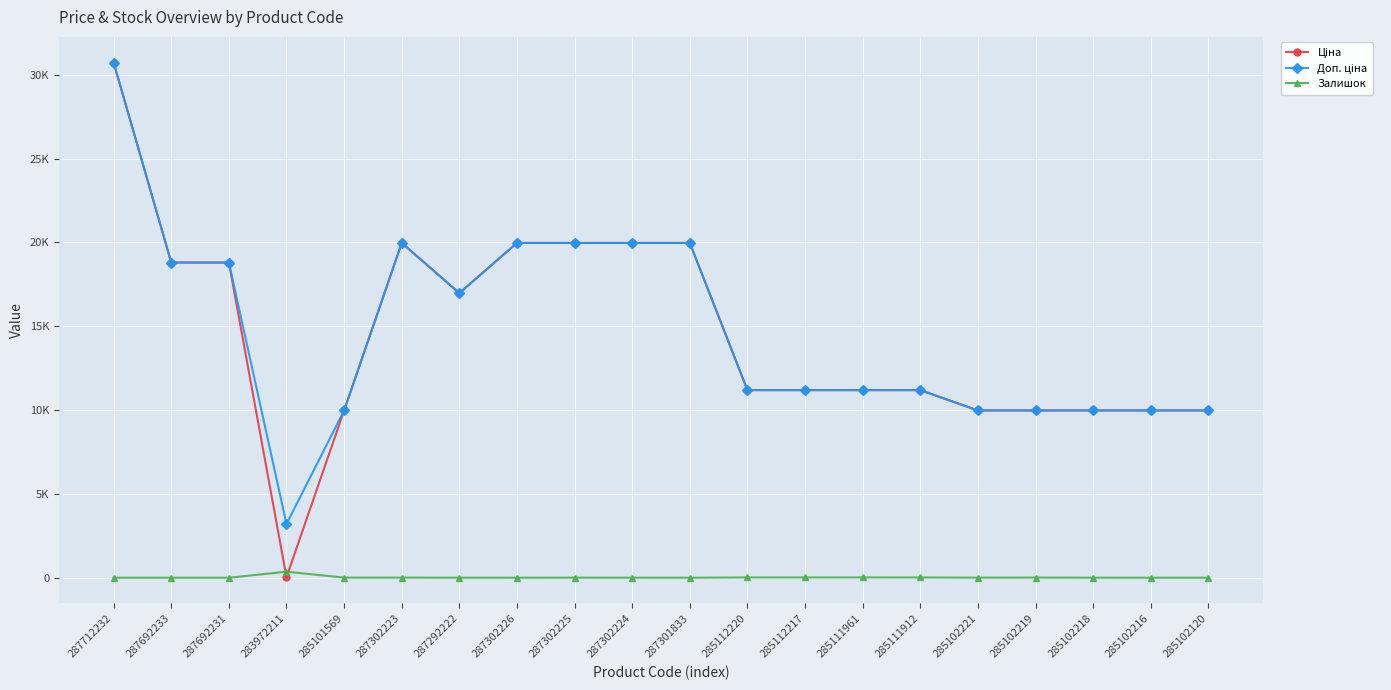

Reading right to left, list all the values displayed in this chart.

Ціна: 285102120=9975.0	285102216=9975.0	285102218=9975.0	285102219=9975.0	285102221=9975.0	285111912=11188.2	285111961=11188.2	285112217=11188.2	285112220=11188.2	287301833=19964.2	287302224=19964.2	287302225=19964.2	287302226=19964.2	287292222=16976.3	287302223=19964.2	285101569=9975.0	283972211=32.0	287692231=18796.8	287692233=18796.8	287712232=30717.1
Доп. ціна: 285102120=9975.0	285102216=9975.0	285102218=9975.0	285102219=9975.0	285102221=9975.0	285111912=11188.2	285111961=11188.2	285112217=11188.2	285112220=11188.2	287301833=19964.2	287302224=19964.2	287302225=19964.2	287302226=19964.2	287292222=16976.3	287302223=19964.2	285101569=9975.0	283972211=3205.0	287692231=18796.8	287692233=18796.8	287712232=30717.1
Залишок: 285102120=0.0	285102216=0.0	285102218=3.0	285102219=9.0	285102221=5.0	285111912=15.0	285111961=17.0	285112217=17.0	285112220=17.0	287301833=0.0	287302224=3.0	287302225=5.0	287302226=0.0	287292222=2.0	287302223=7.0	285101569=7.0	283972211=360.0	287692231=0.0	287692233=0.0	287712232=0.0